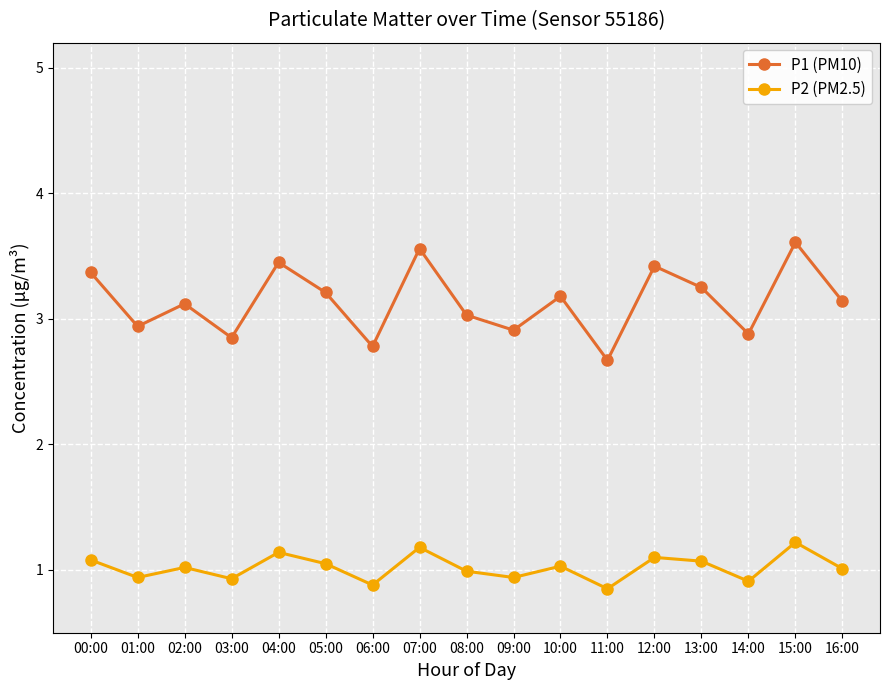

What is the highest value of the P2 (PM2.5) series?

1.2